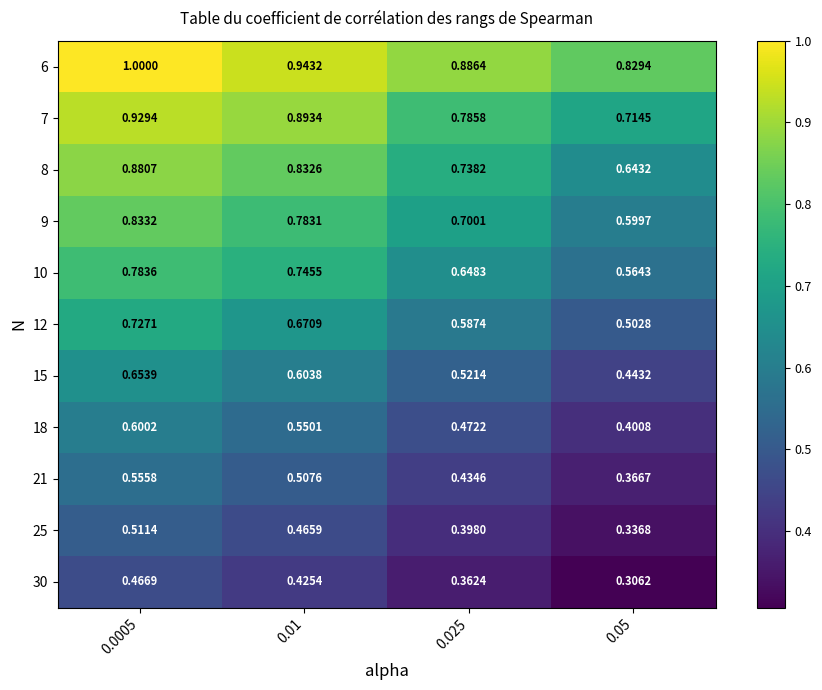

Is the value of 8 at 0.01 greater than the value of 6 at 0.0005?

No